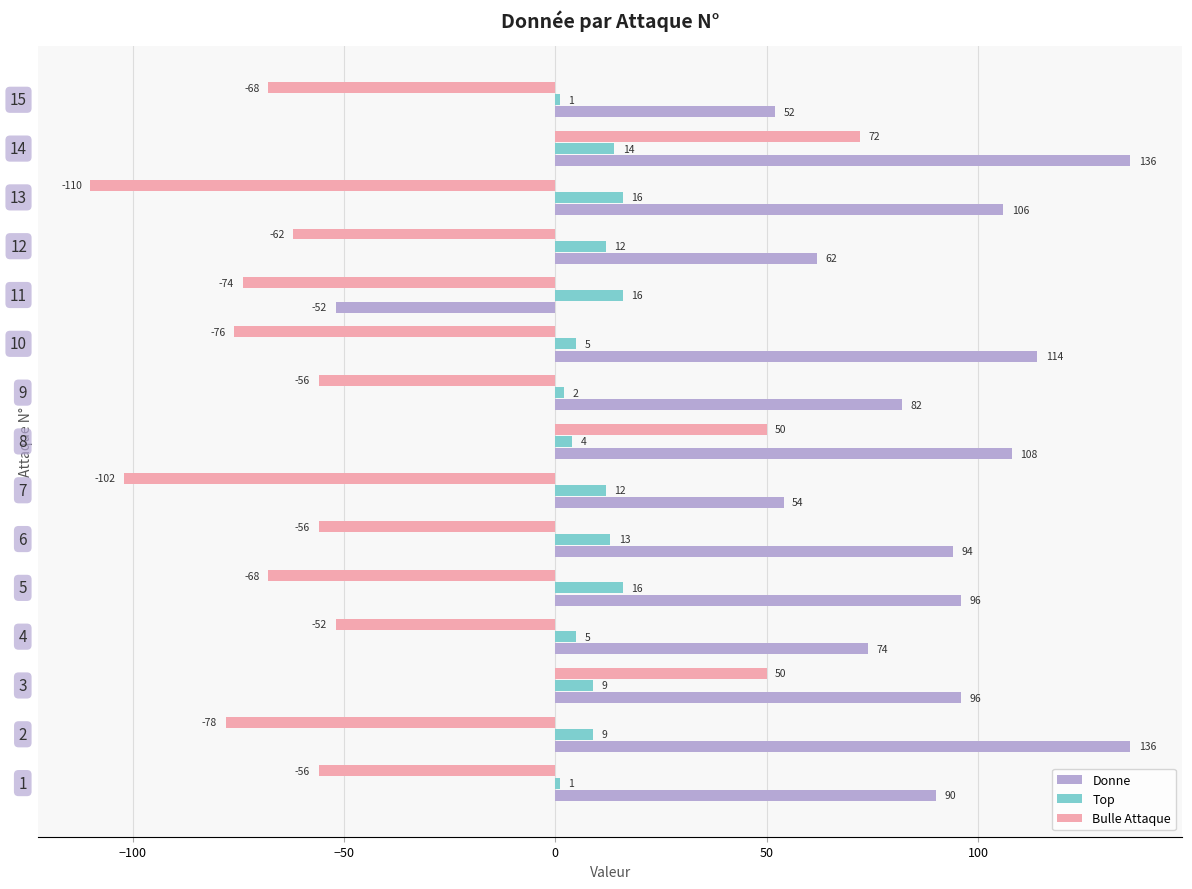

At how many categories does at least one series exceed 50?

14